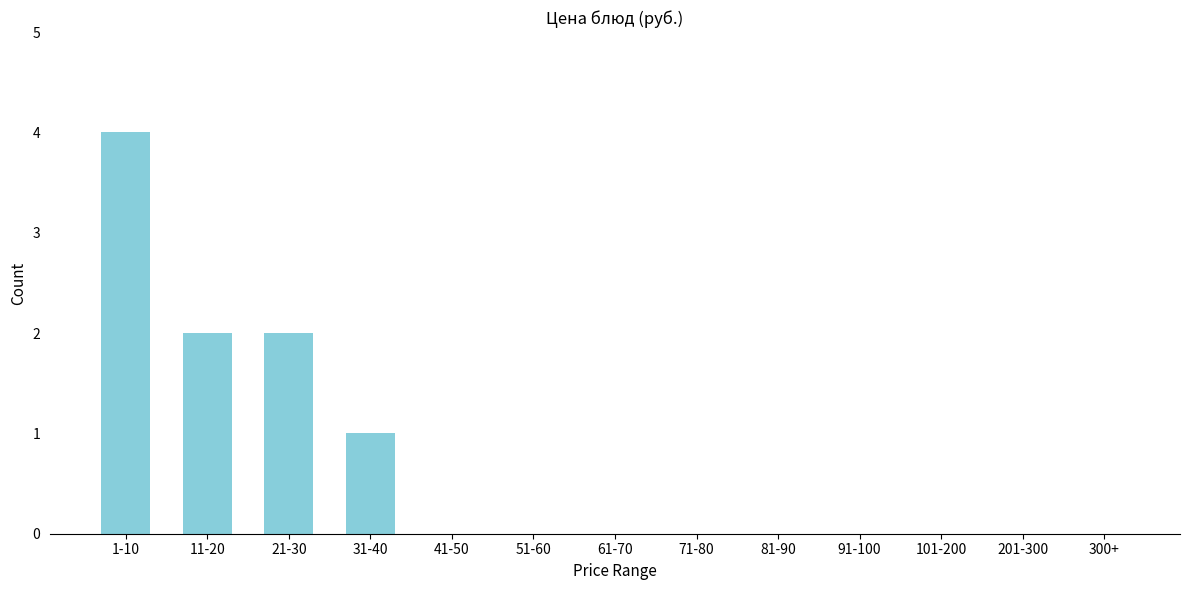

Reading left to right, transcribe all the data shown in this chart.

1-10=4	11-20=2	21-30=2	31-40=1	41-50=0	51-60=0	61-70=0	71-80=0	81-90=0	91-100=0	101-200=0	201-300=0	300+=0